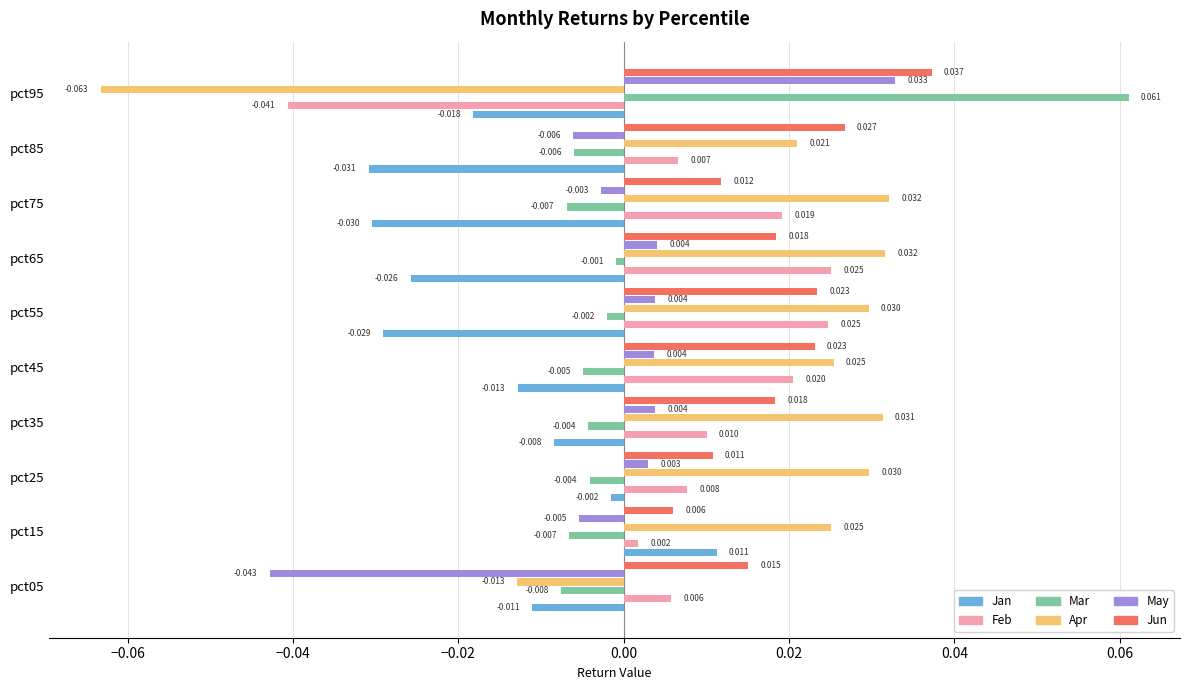

Rank the series by their maximum value, from highest to lowest.

Mar, Jun, May, Apr, Feb, Jan